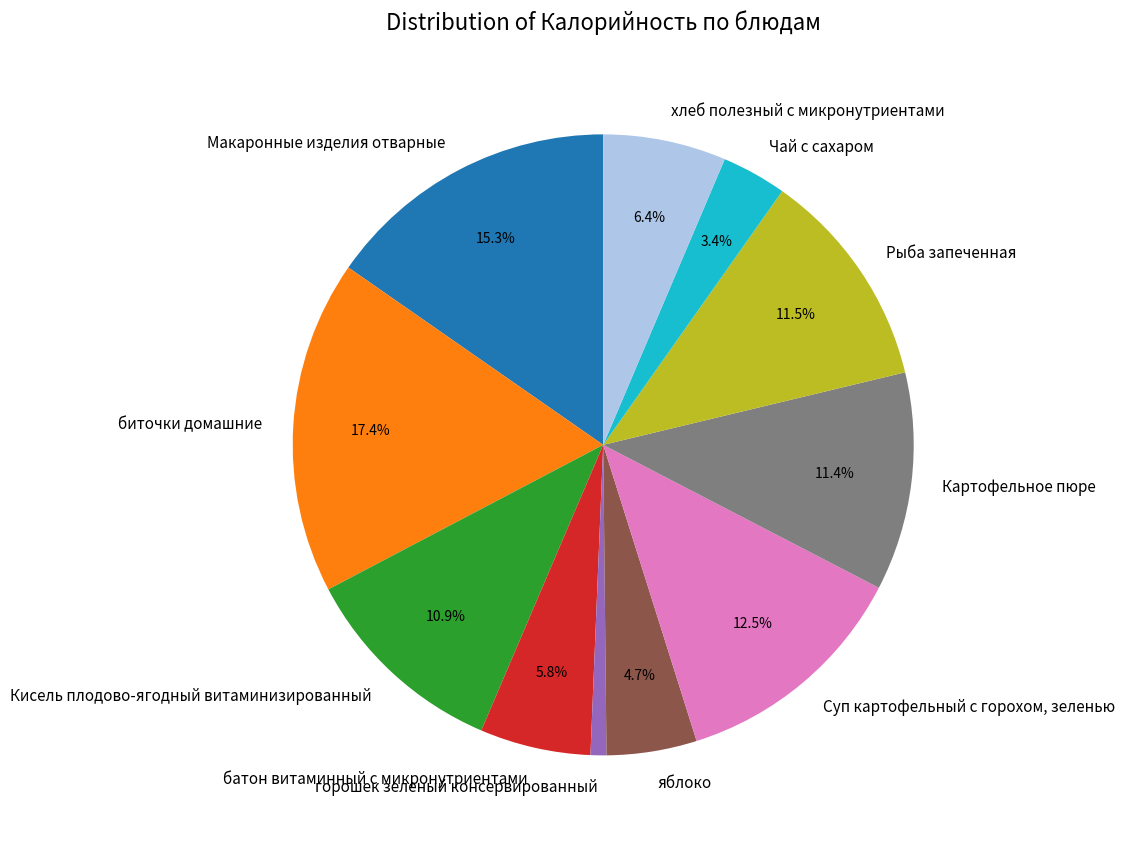

How many segments does this pie chart have?

11